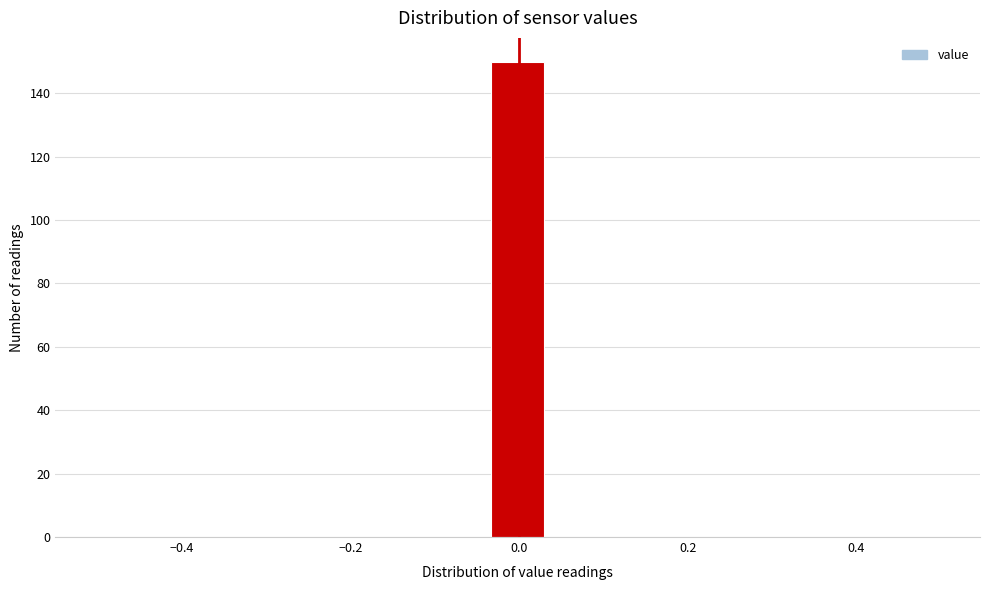

Read against the x-axis, roughly where is the centre of the tallest bar?

0.00